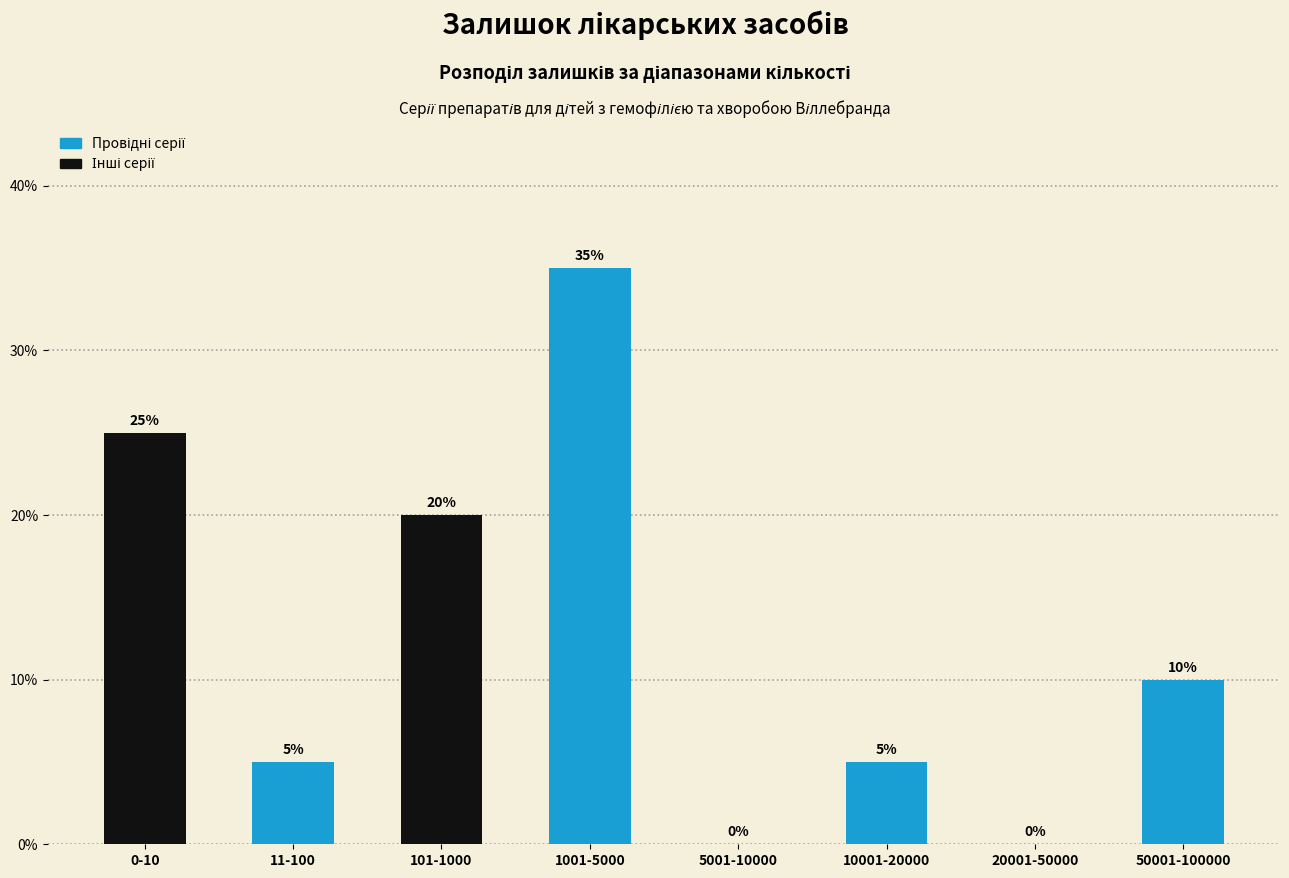

Reading right to left, extract all data points from this chart.

50001-100000=10	20001-50000=0	10001-20000=5	5001-10000=0	1001-5000=35	101-1000=20	11-100=5	0-10=25